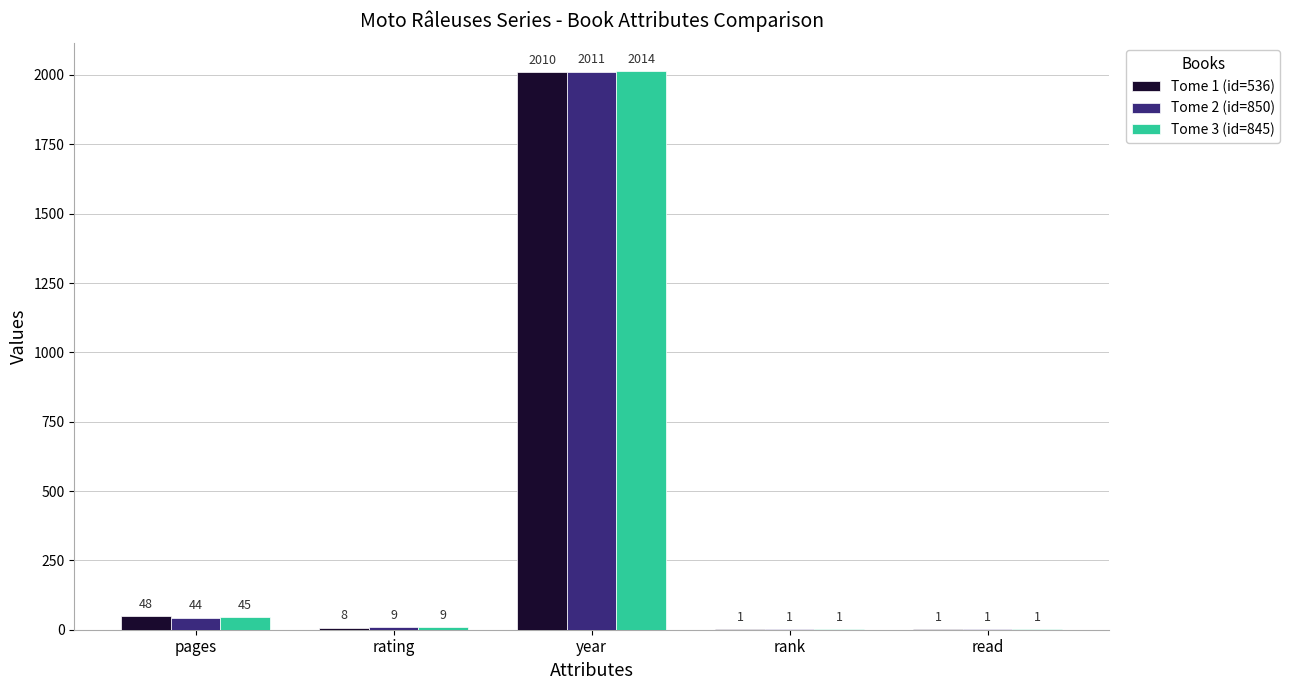

Where does the Tome 3 (id=845) series first go above 9?

pages